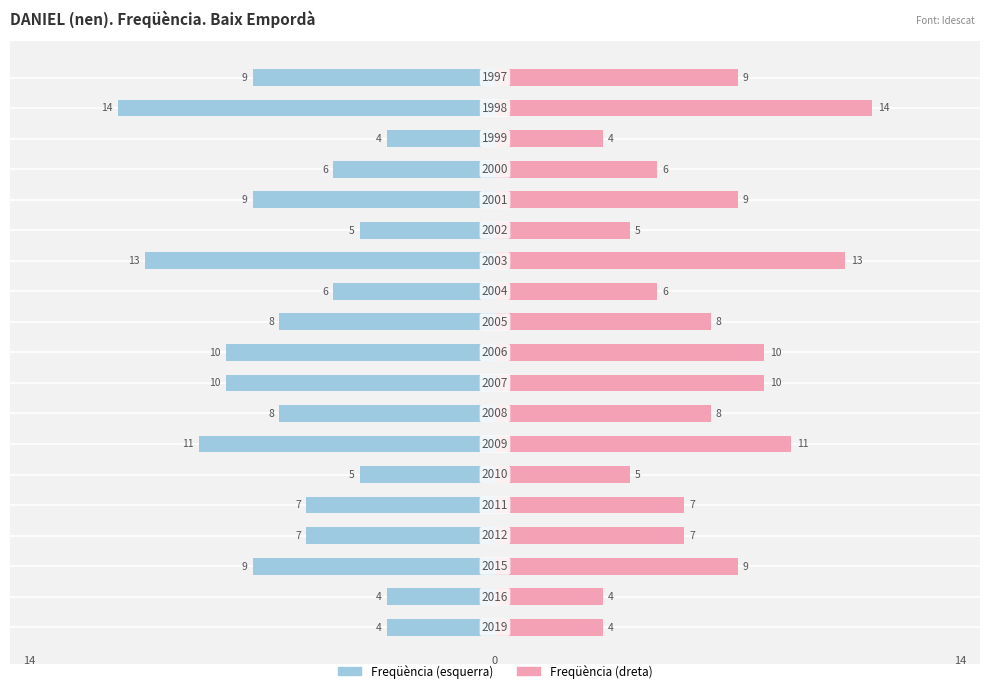

Reading left to right, extract all data points from this chart.

Freqüència: 0=-4	1=-4	2=-9	3=-7	4=-7	5=-5	6=-11	7=-8	8=-10	9=-10	10=-8	11=-6	12=-13	13=-5	14=-9	15=-6	16=-4	17=-14	18=-9
Posició: 0=4	1=4	2=9	3=7	4=7	5=5	6=11	7=8	8=10	9=10	10=8	11=6	12=13	13=5	14=9	15=6	16=4	17=14	18=9